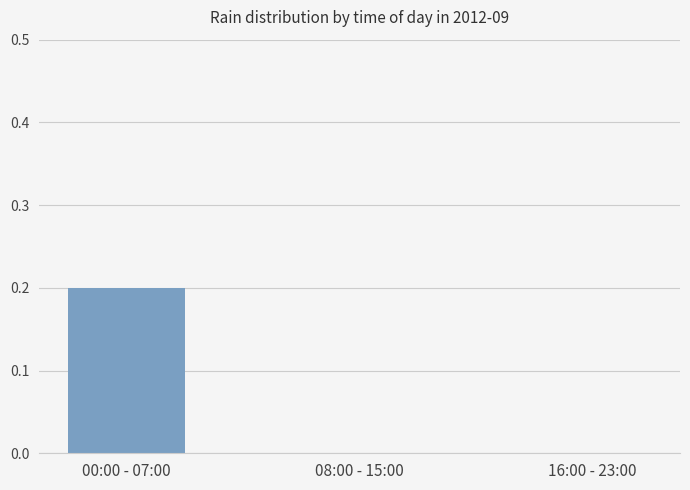

Which category has the highest value across all series?

00:00 - 07:00